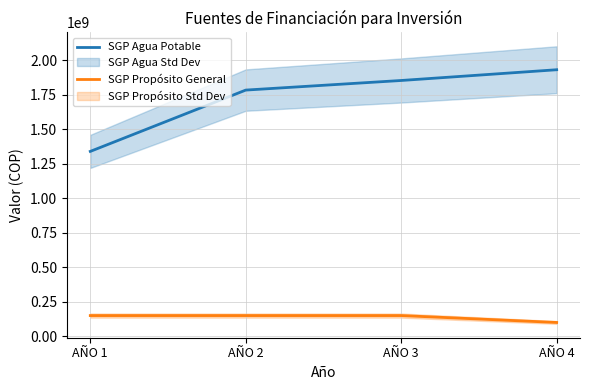

The value of SGP Propósito General at AÑO 4 is 100000000. True or false?

True